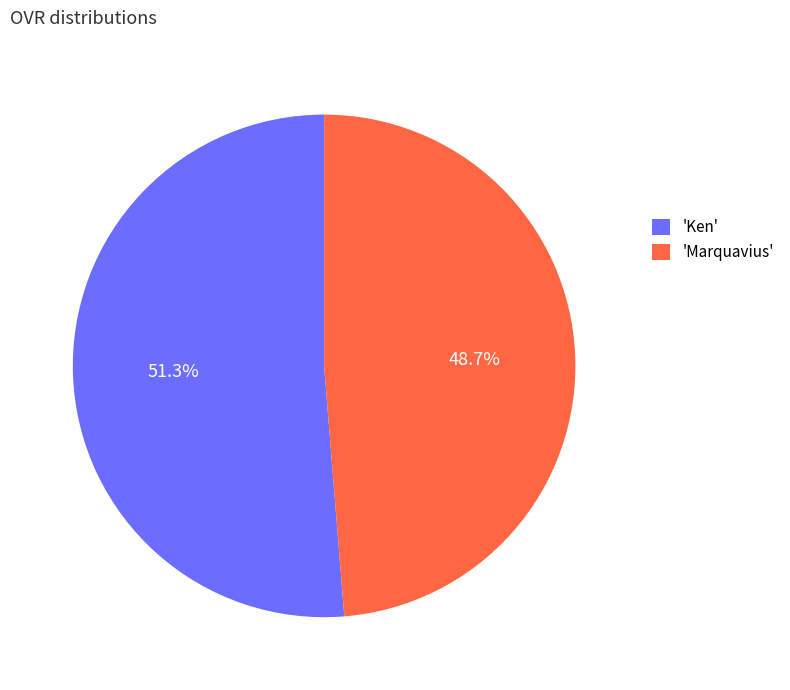

Which has a higher value, 'Marquavius' or 'Ken'?

'Ken'